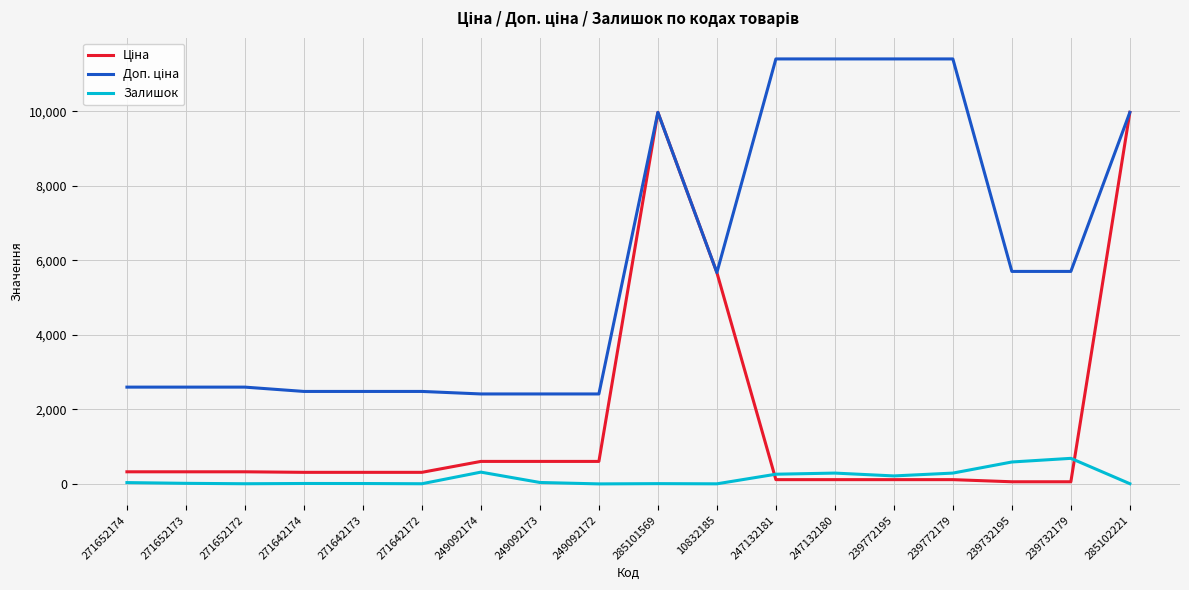

At which label is Залишок closest to 343?

249092174